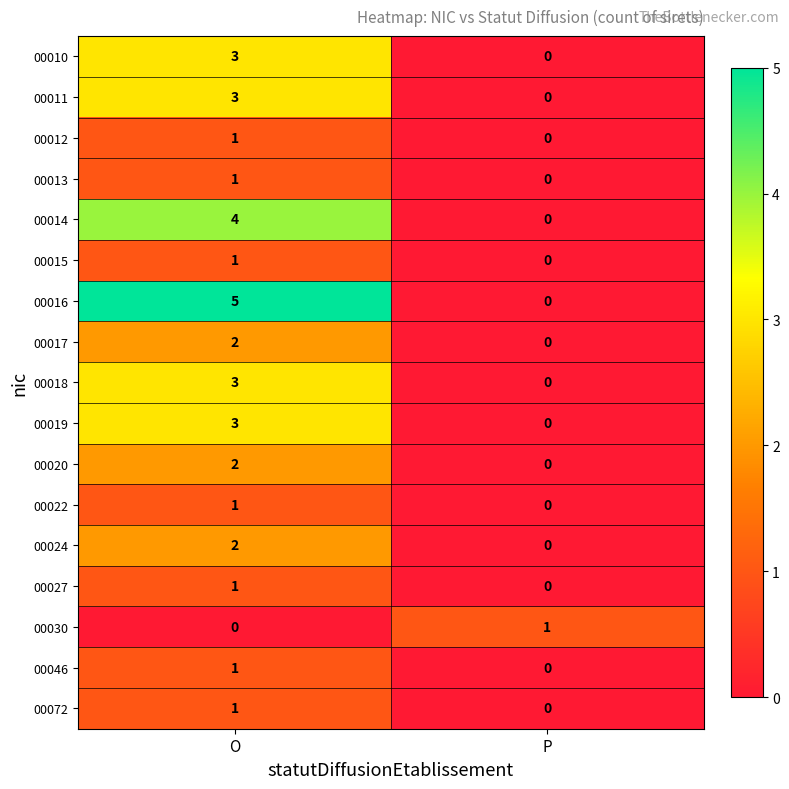

List the labels in order of 00015 value, smallest first.

P, O